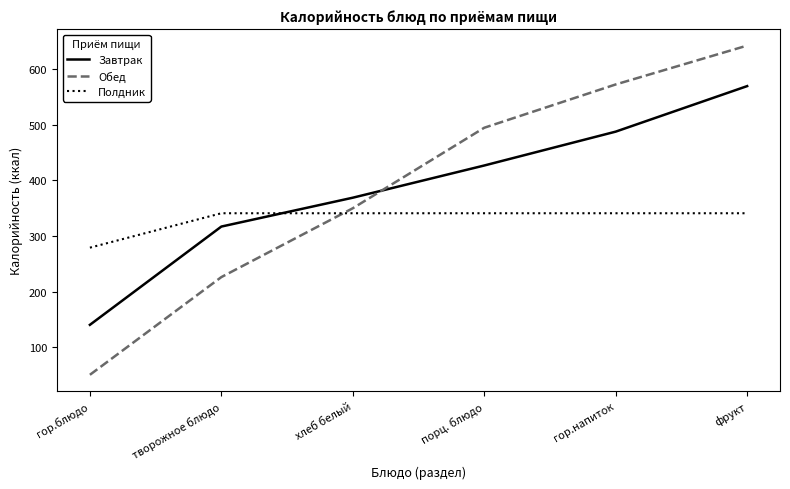

What is the smallest value displayed?

50